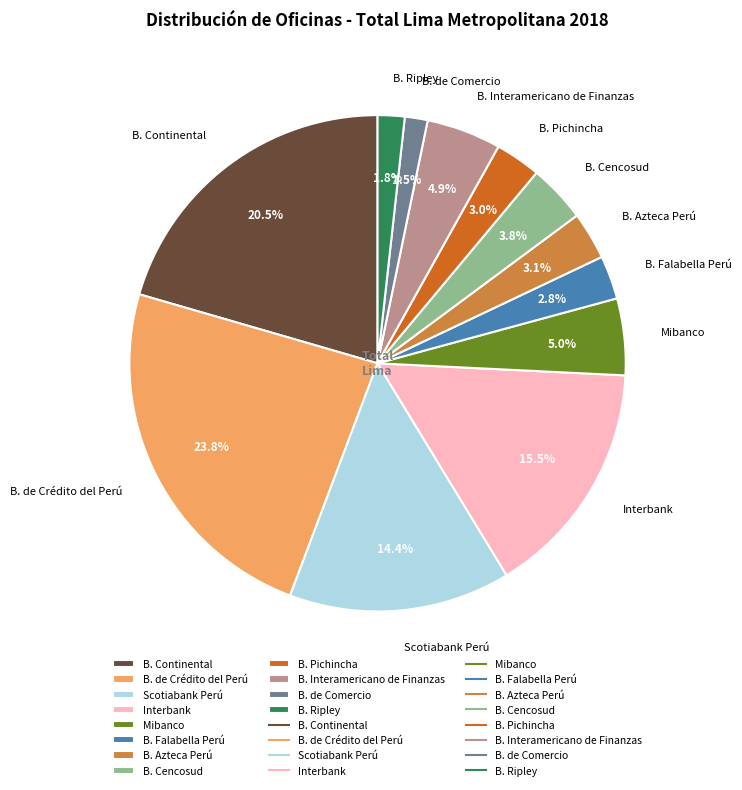

Is there any slice that represents more than half of the pie?

No